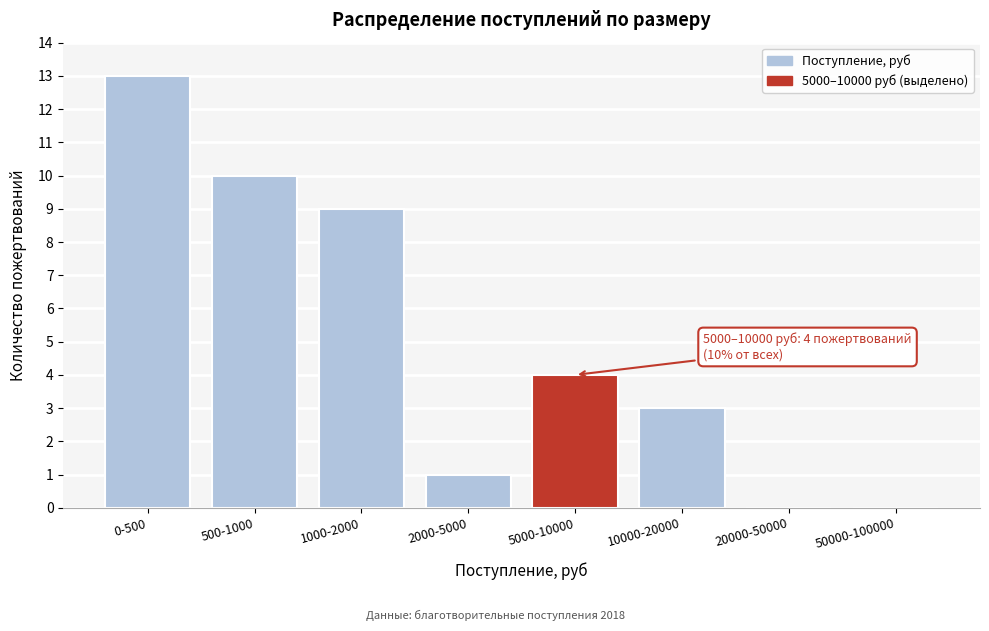

Reading right to left, list all the values displayed in this chart.

50000-100000=0	20000-50000=0	10000-20000=3	5000-10000=4	2000-5000=1	1000-2000=9	500-1000=10	0-500=13